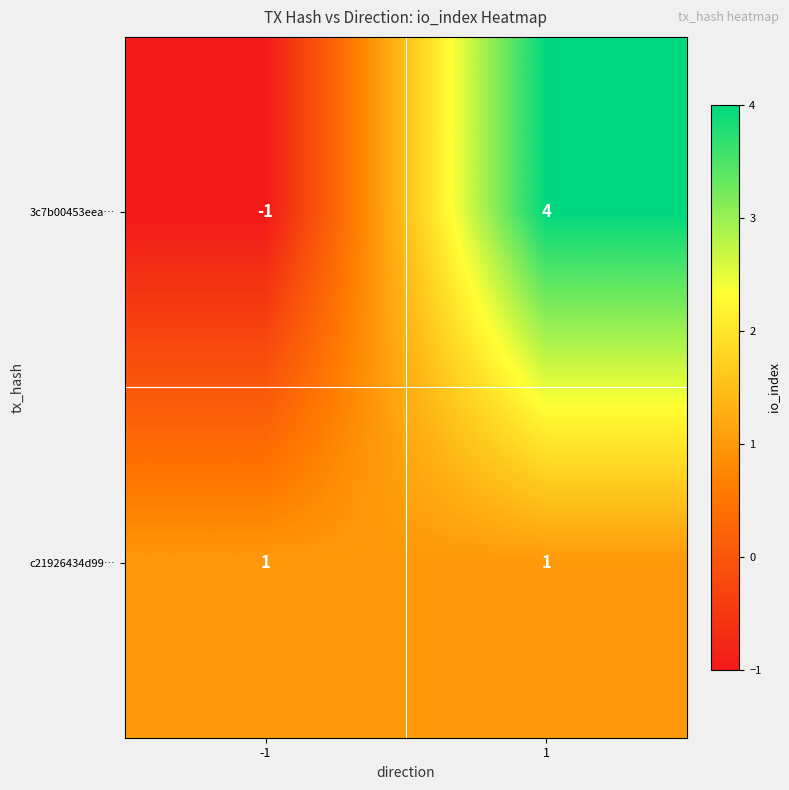

The 3c7b00453eea… series shows 4 at 1. True or false?

True